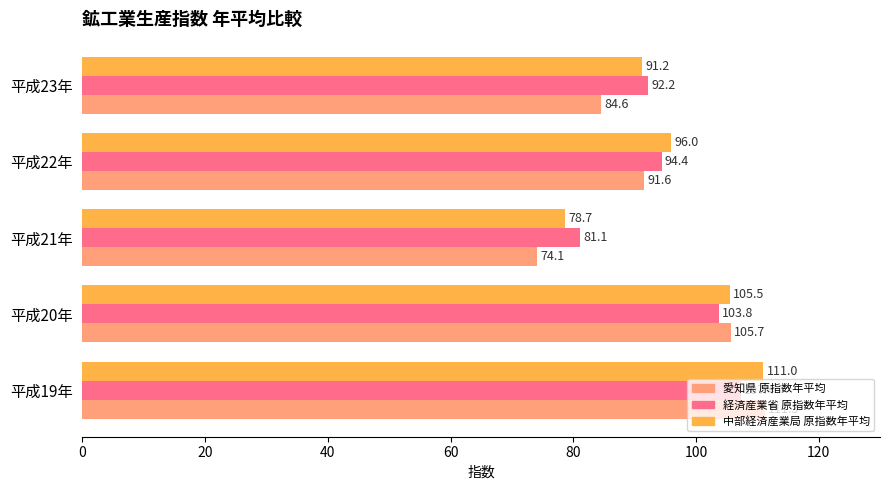

Which series changed the most between 平成19年 and 平成22年?

愛知県 原指数年平均